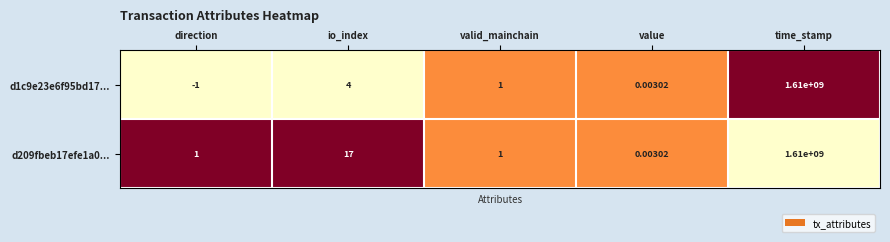

At which category is the sum across all series the highest?

time_stamp